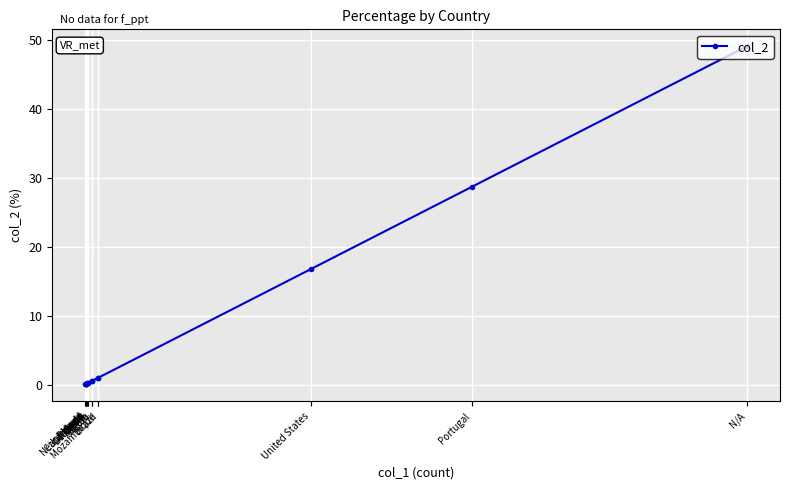

Count the number of data series in this chart.

1